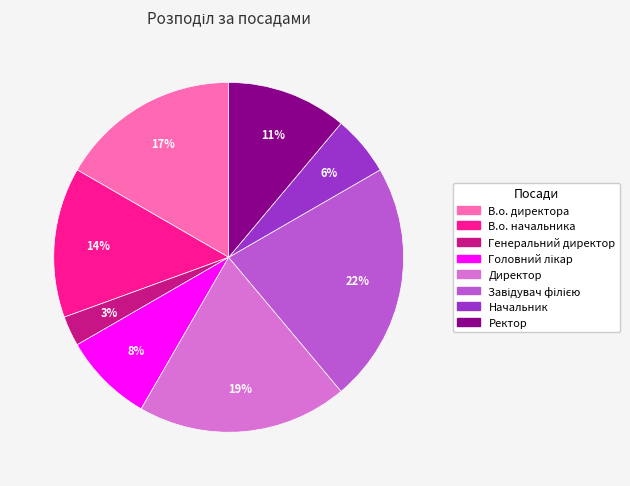

Does В.о. начальника represent more than half of the total?

No